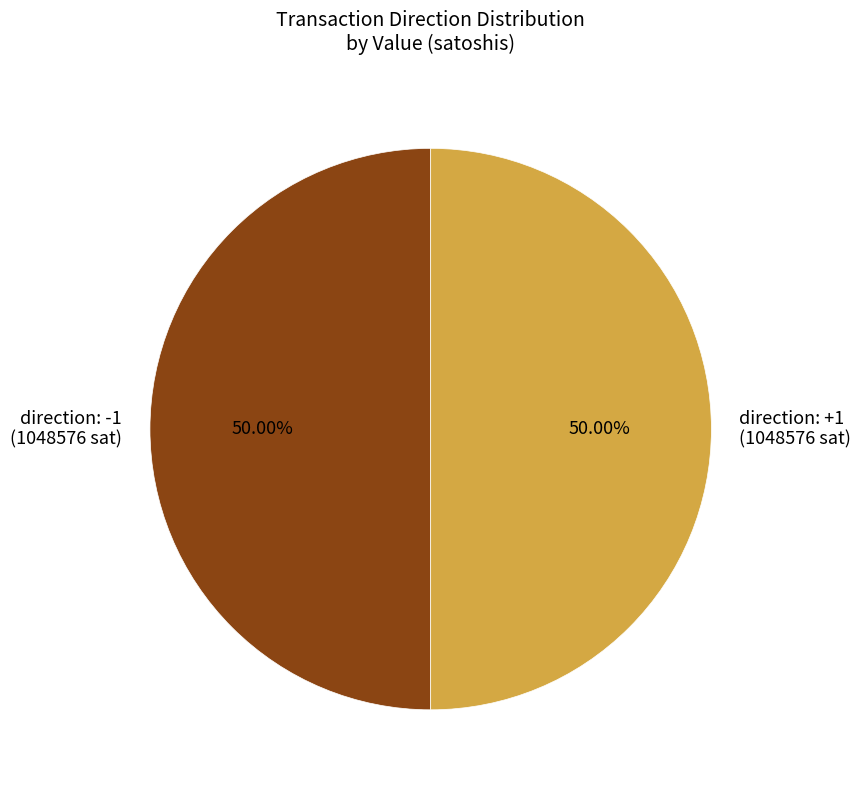

Do direction: -1 (1048576 sat) and direction: +1 (1048576 sat) together represent more than half of the pie?

Yes